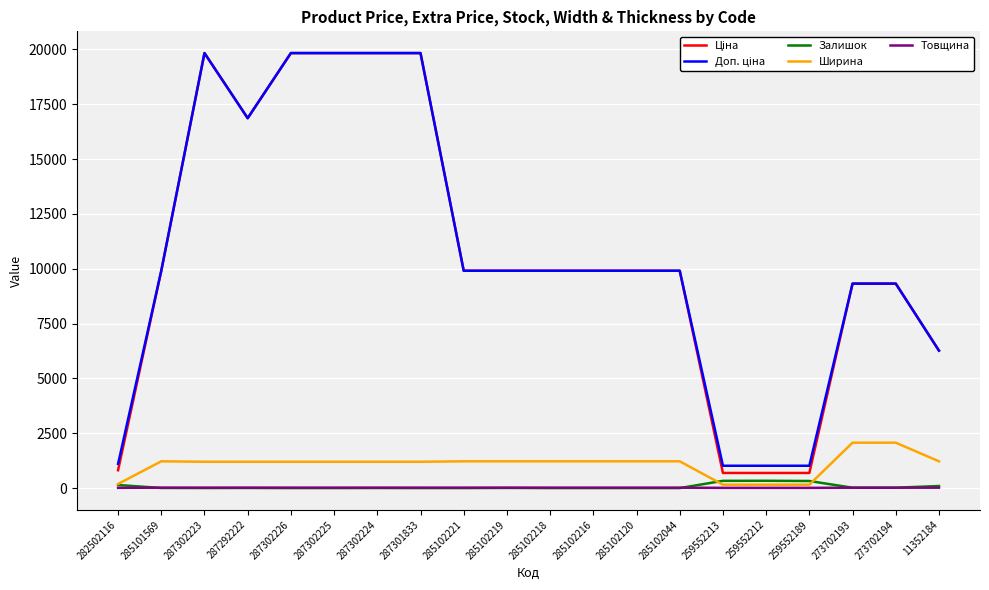

Is it true that Ширина equals 404.6 at 285102219?

False